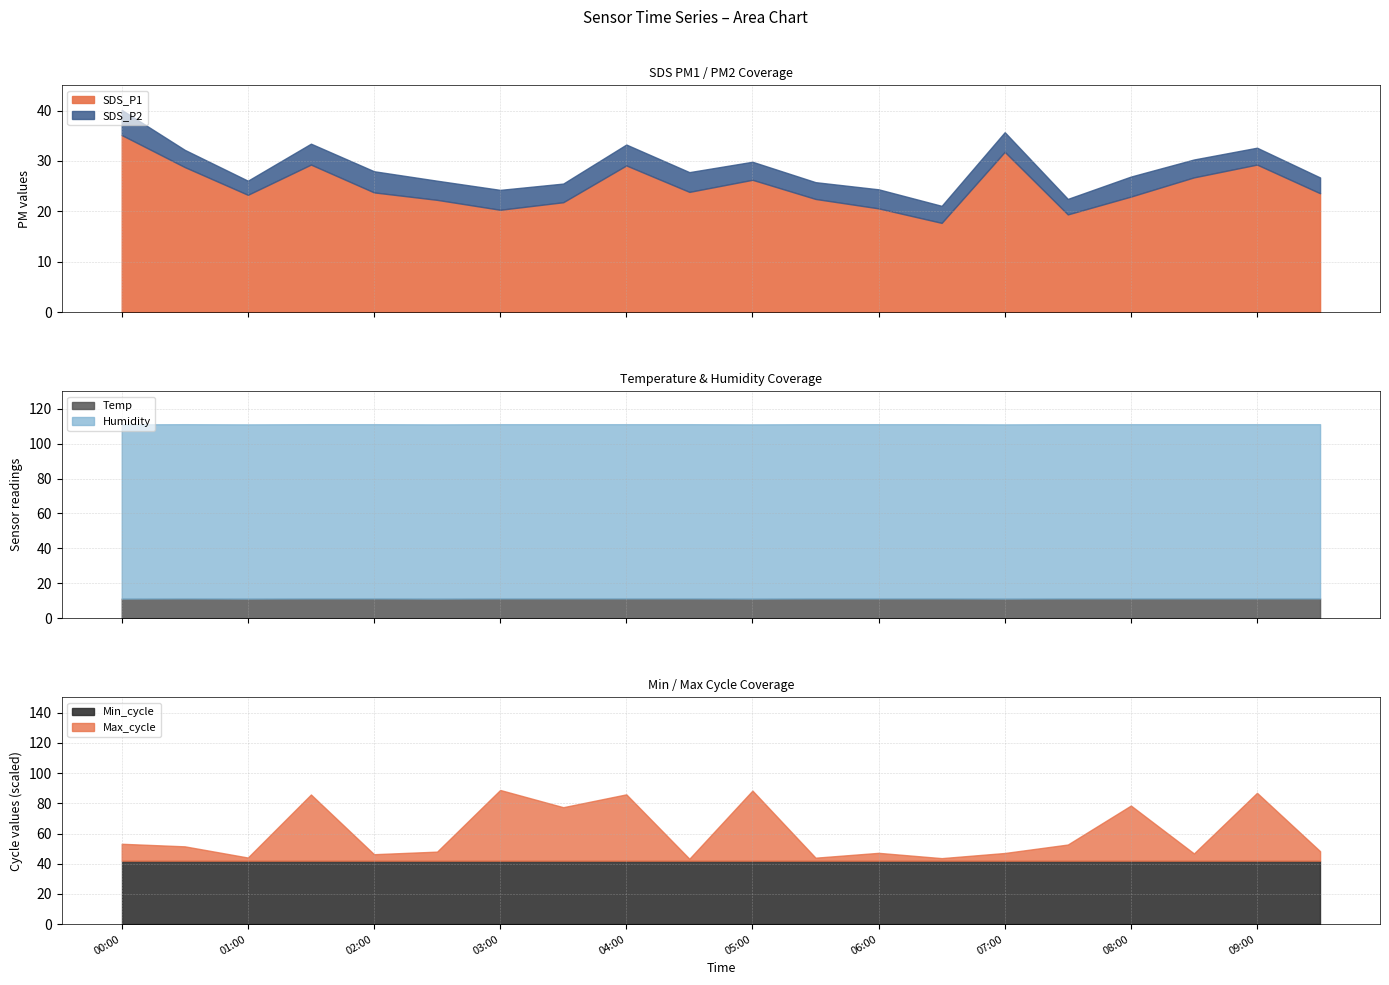

The value of Min_cycle at 07:00 is 59.3. True or false?

False